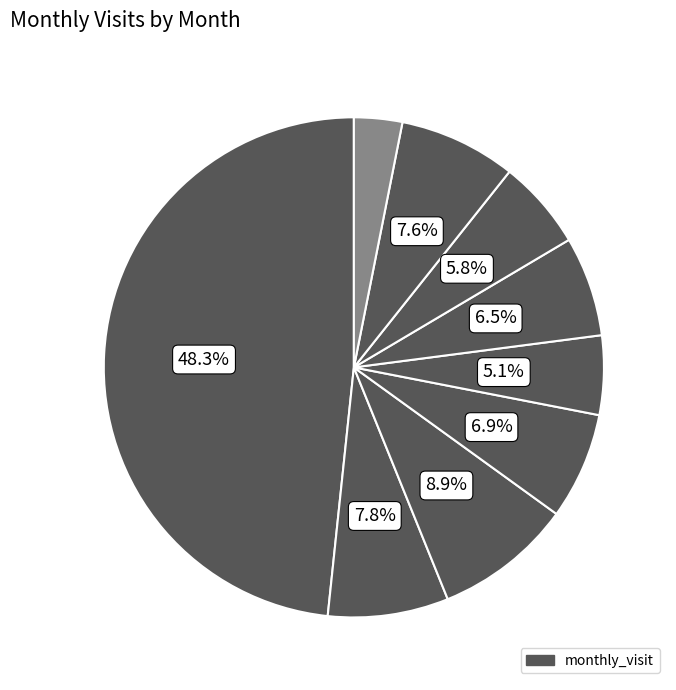

Rank the categories by value from highest to lowest.

2023-09, 2023-11, 2023-10, 2024-04, 2023-12, 2024-02, 2024-03, 2024-01, 2024-05